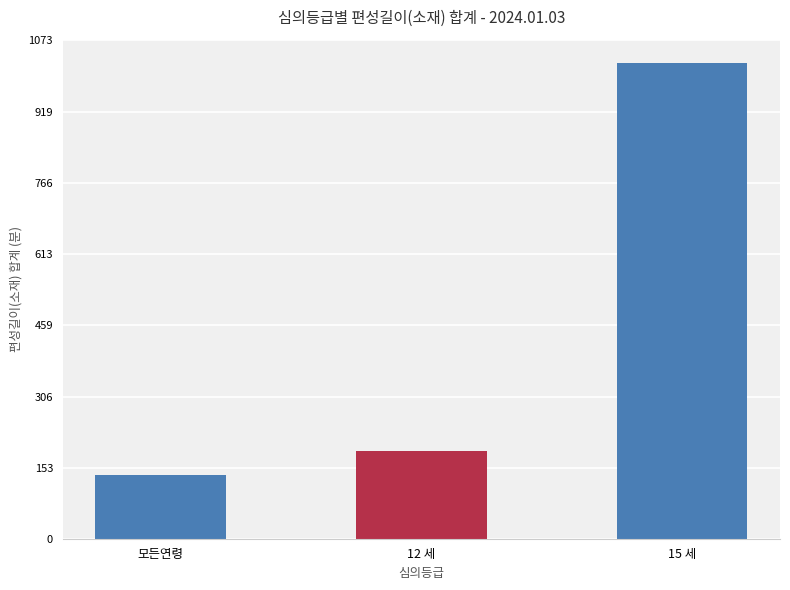

Between 모든연령 and 12 세, which is larger?

12 세